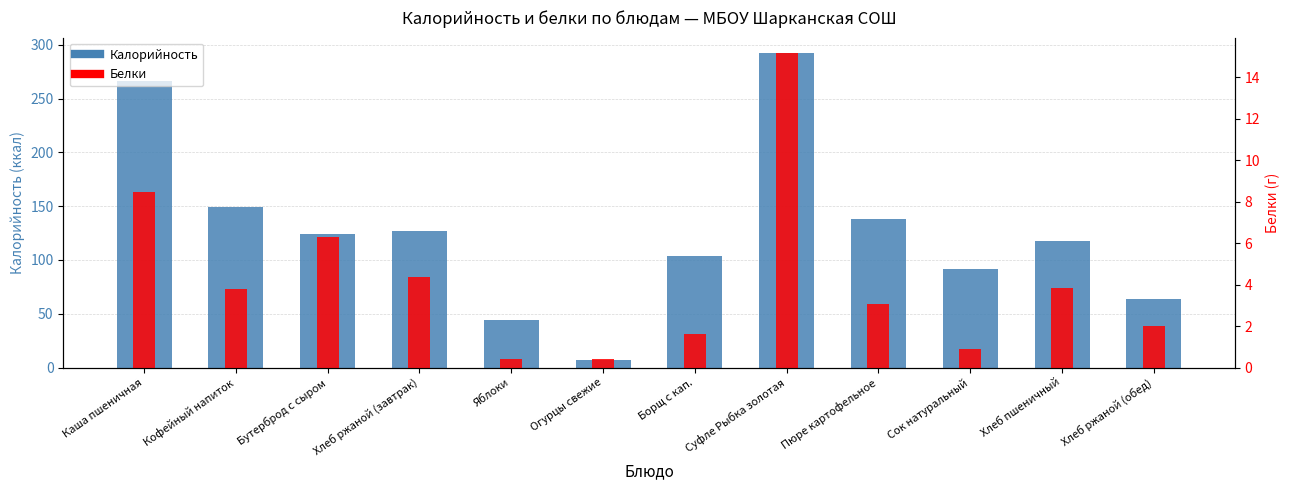

What is the total value across all series at Яблоки?

44.8